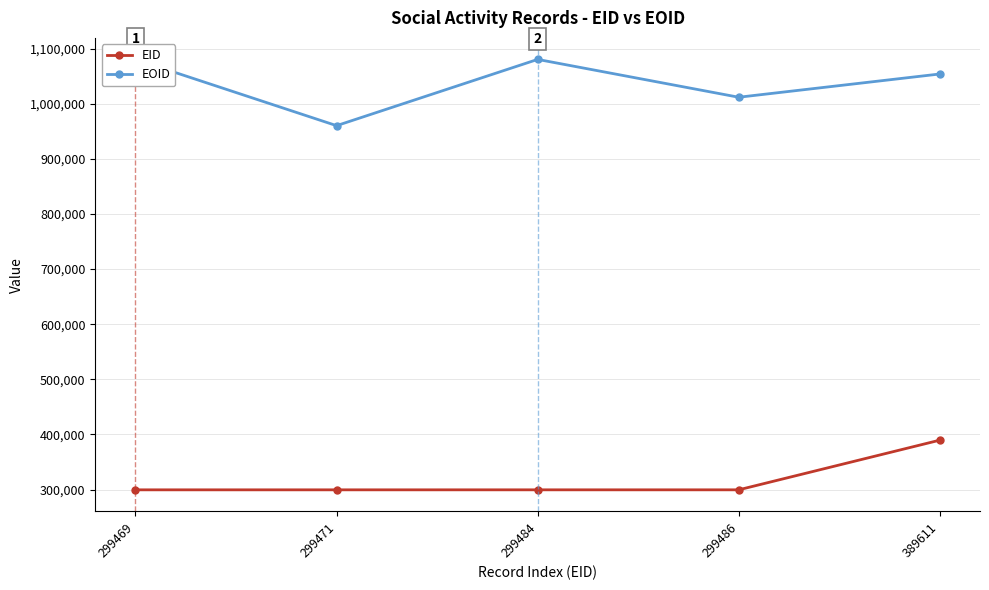

What is the value of the EID point at the 5th from the left?

389611